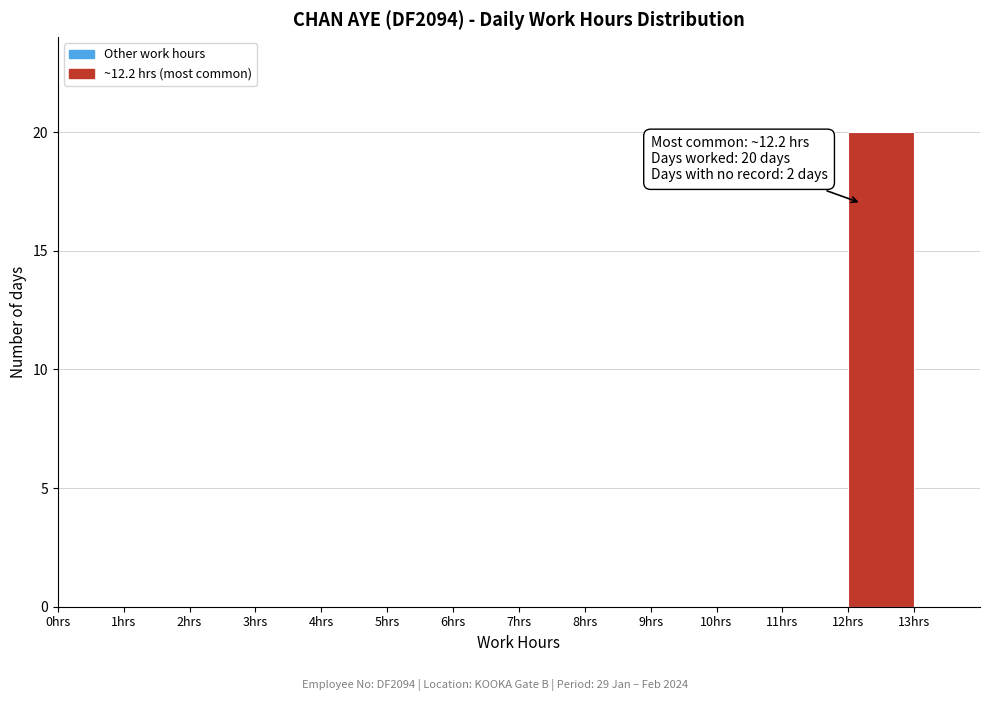

Which range on the x-axis has the tallest bar?

12 to 13